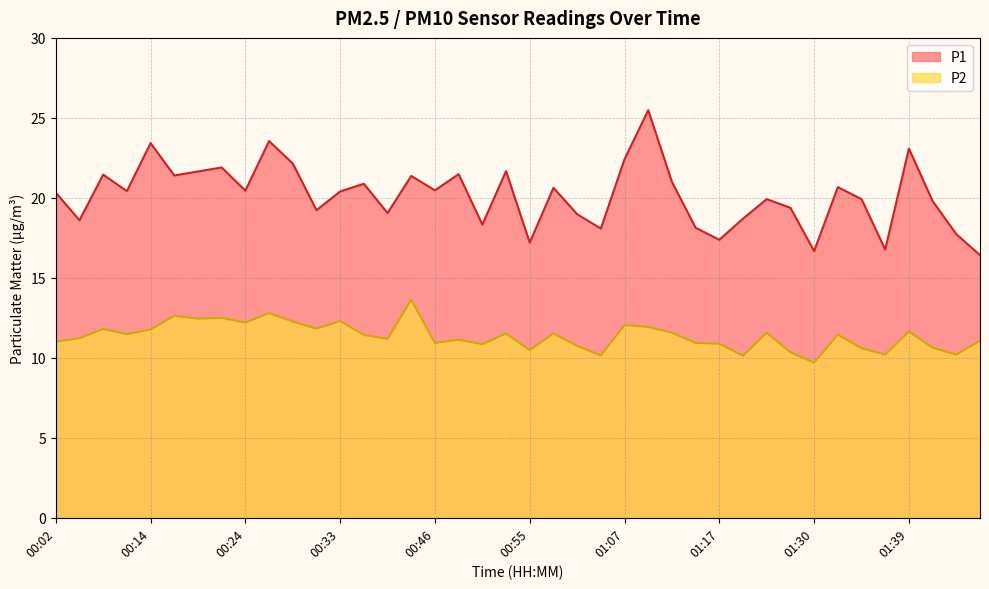

What is the value of the P2 point at the 28th from the left?

10.9